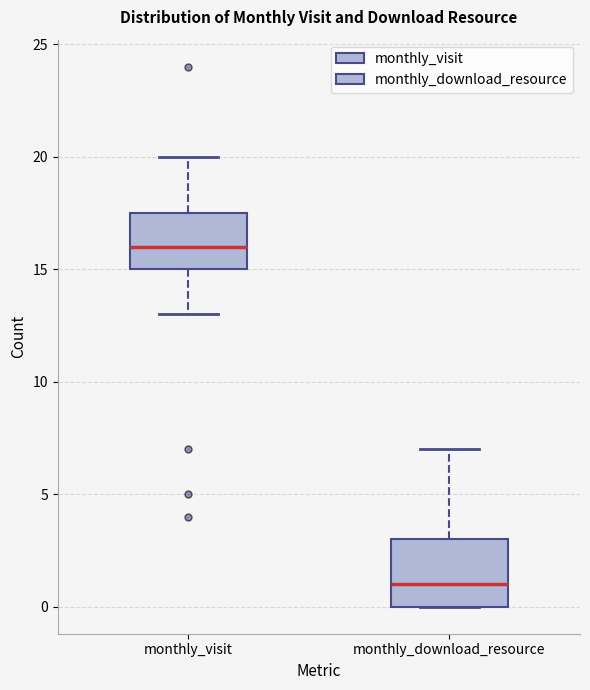

Where is the lower edge of the box for monthly_visit on the y-axis? The values are not printed on the chart, so give them approximately, as read against the axis.

15.0